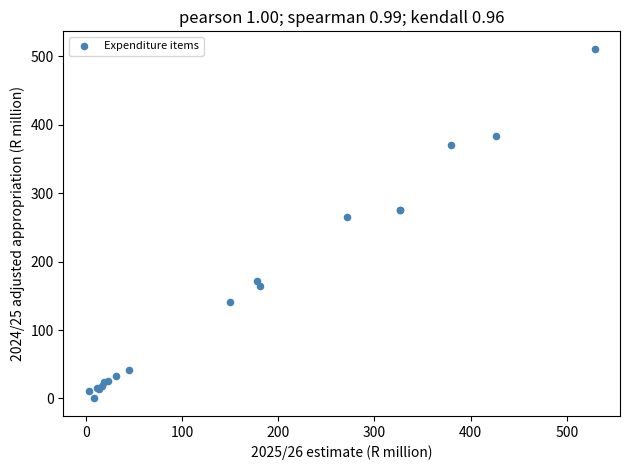

What Y value in the scatter plot is closest to 255?

264.7